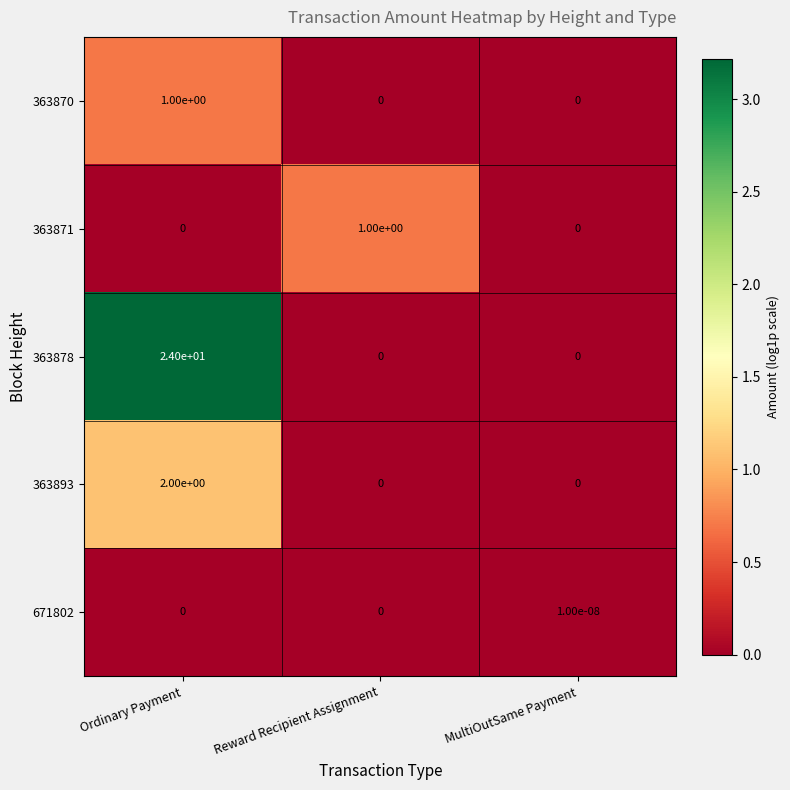

What is the total value across all series at Reward Recipient Assignment?

1.0